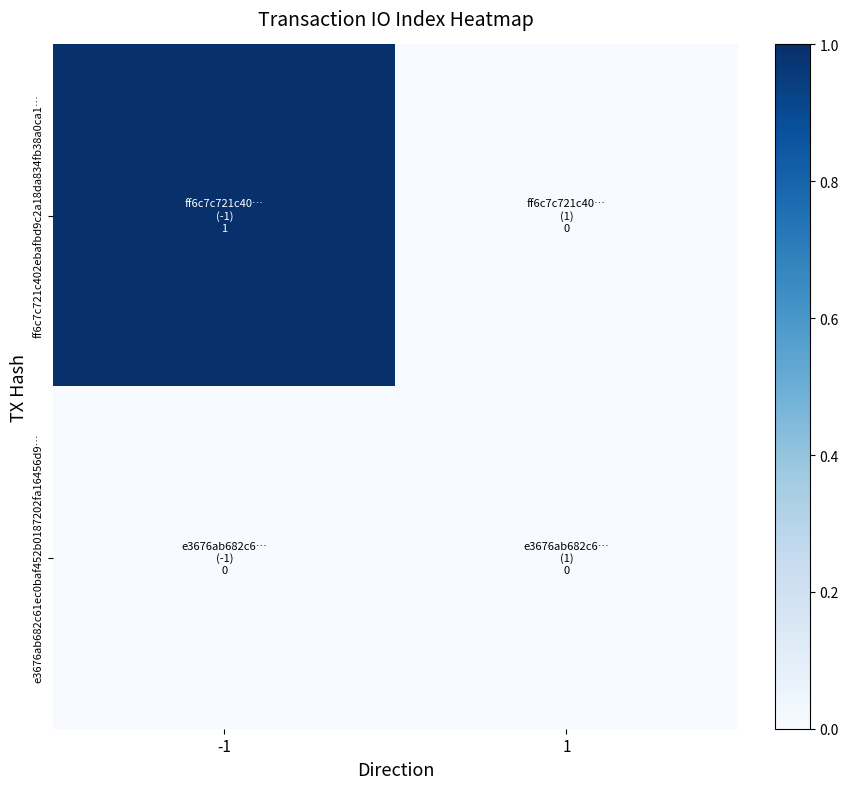

List the series in order of their overall mean, lowest first.

e3676ab682c61ec0baf452b0187202fa16456d9…, ff6c7c721c402ebafbd9c2a18da834fb38a0ca1…